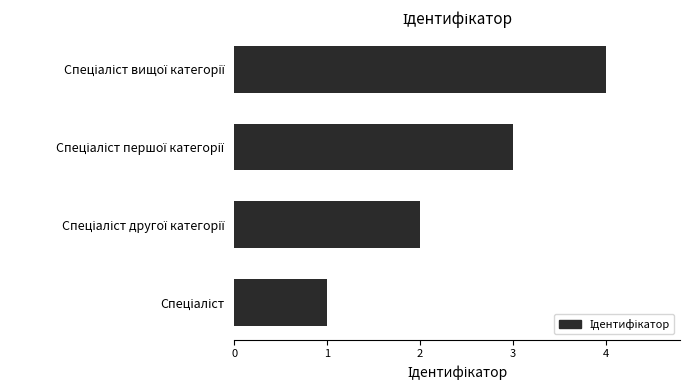

What is the difference between the maximum and minimum values?

3